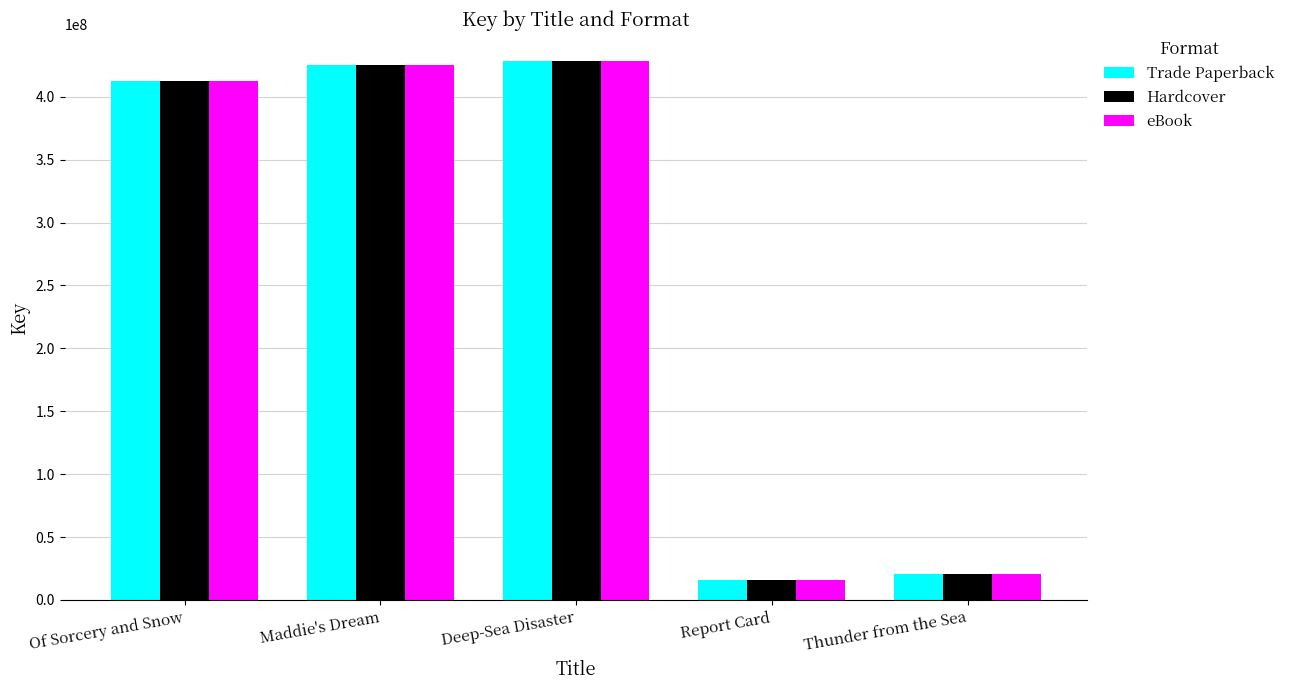

What are all the series names shown in the legend?

Trade Paperback, Hardcover, eBook